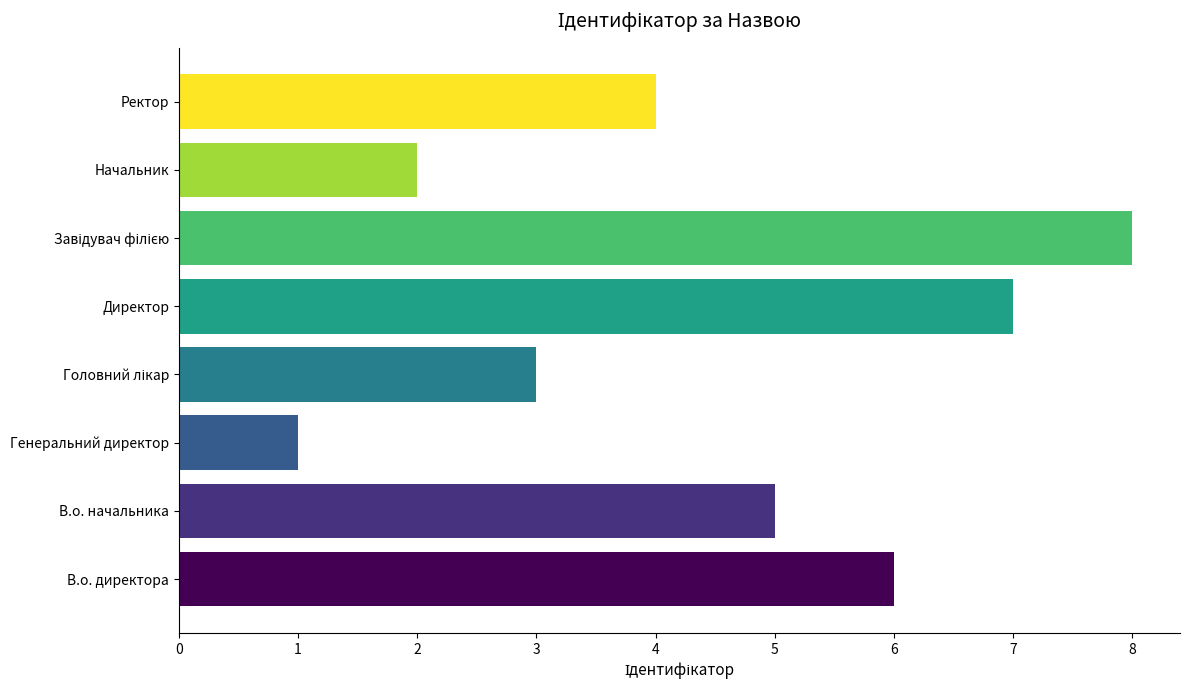

How many values are below 5?

4